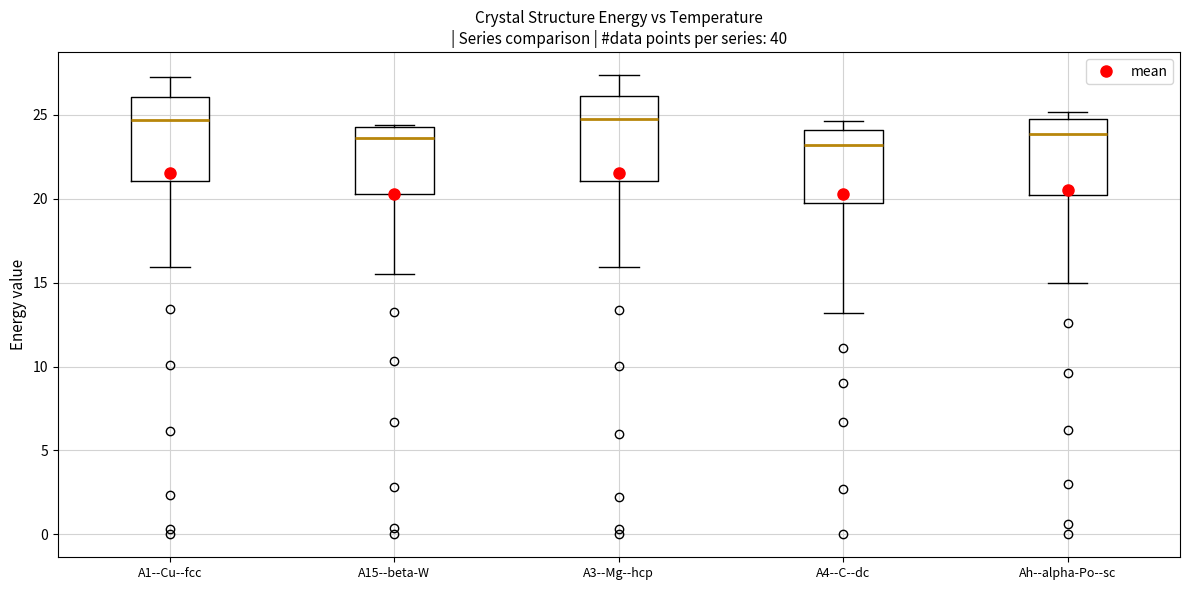

Reading left to right, read every box against the y-axis: the position of its median line, the range the box covers, and the ends of its whiskers. The values are not printed on the chart, so give them approximately, as read against the axis.

A1--Cu--fcc: median 24.5, box 21.0 to 26.0, whiskers 16.0 to 27.5
A15--beta-W: median 23.5, box 20.5 to 24.5, whiskers 15.5 to 24.5
A3--Mg--hcp: median 25.0, box 21.0 to 26.0, whiskers 16.0 to 27.5
A4--C--dc: median 23.0, box 19.5 to 24.0, whiskers 13.0 to 24.5
Ah--alpha-Po--sc: median 24.0, box 20.0 to 24.5, whiskers 15.0 to 25.0